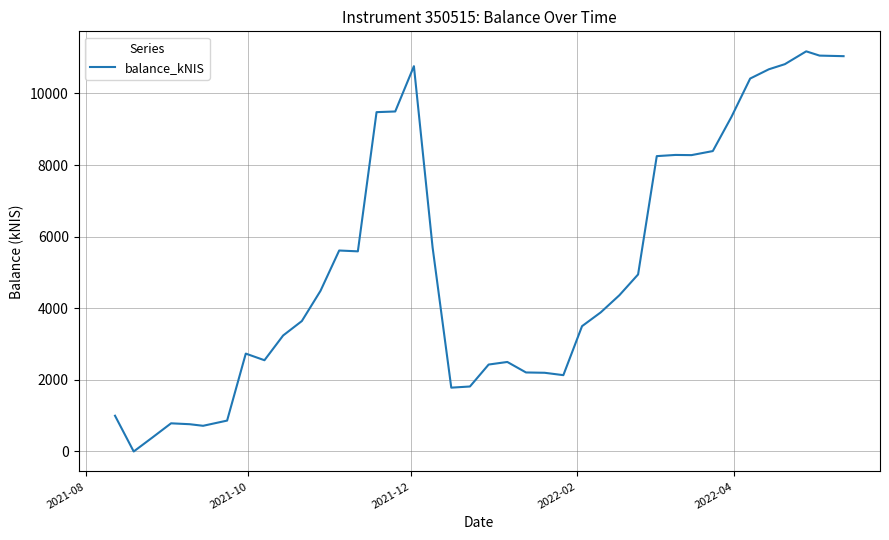

What is the maximum value shown in the chart?

11175.3